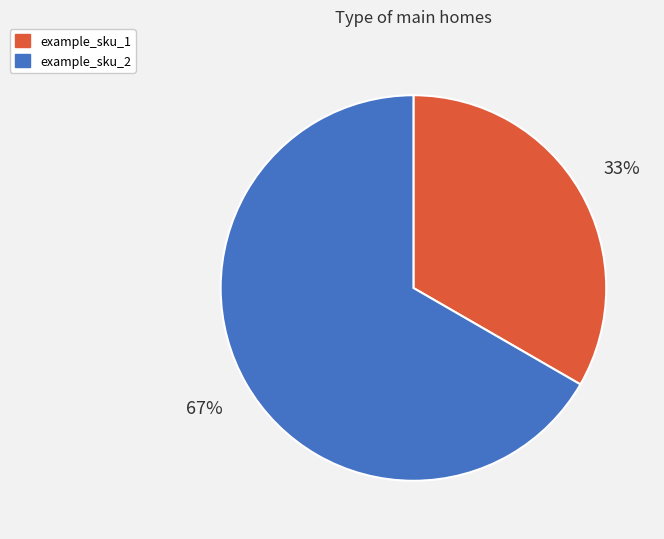

Is example_sku_1 the majority of the pie?

No